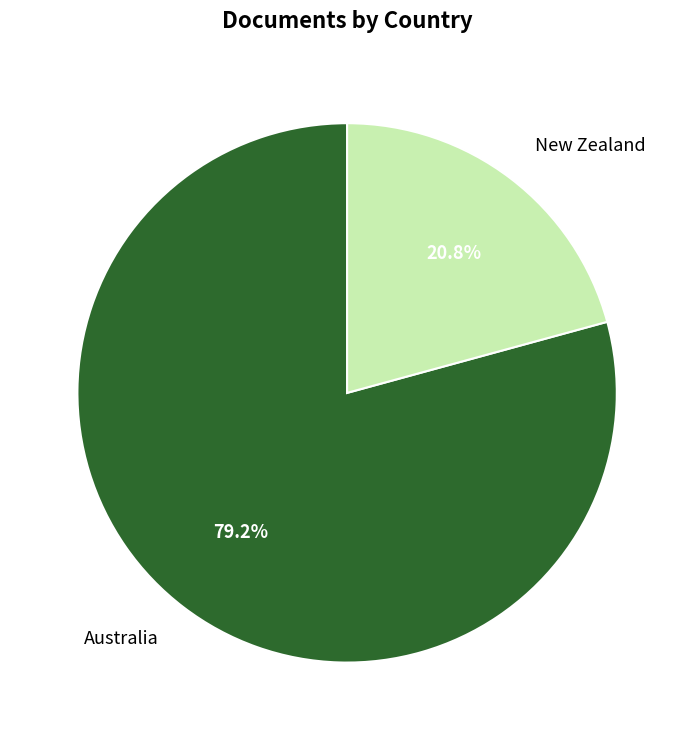

Is there any slice that represents more than half of the pie?

Yes